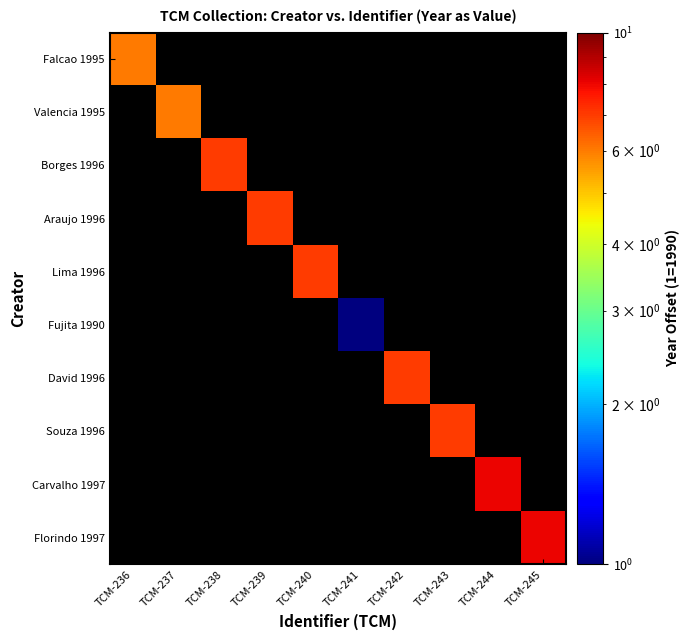

Which series has the largest range (max minus min)?

Falcao 1995